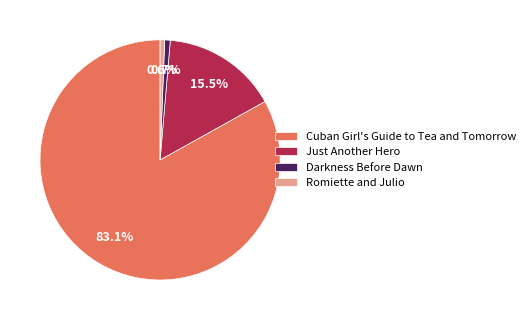

What percentage is NOT represented by Romiette and Julio?

99.4%